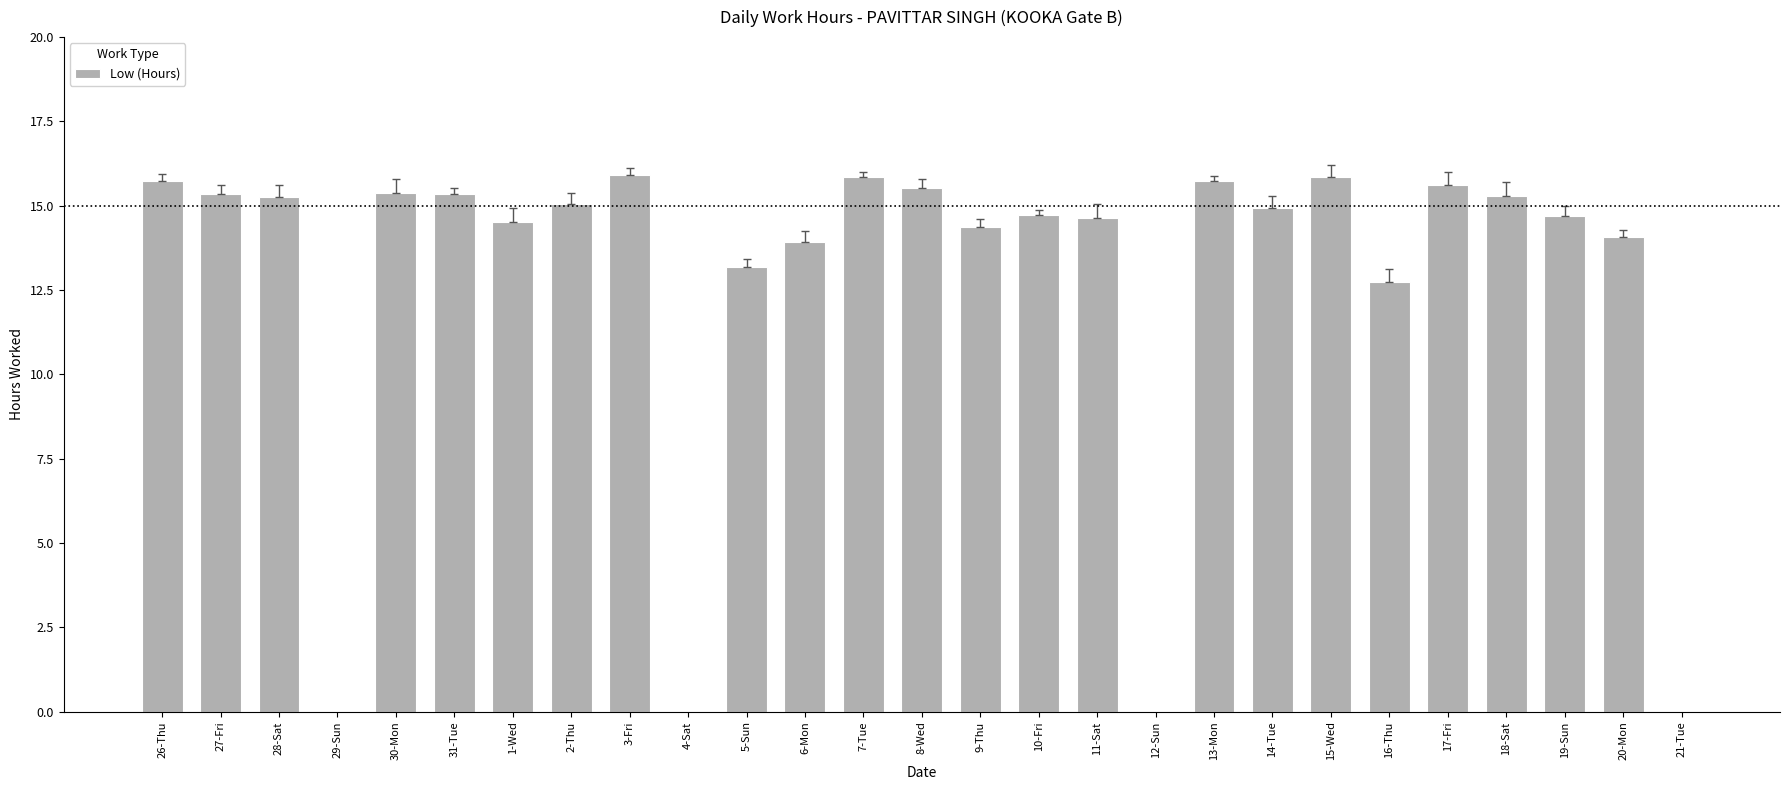

List the labels in order of value, smallest first.

29-Sun, 4-Sat, 12-Sun, 21-Tue, 16-Thu, 5-Sun, 6-Mon, 20-Mon, 9-Thu, 1-Wed, 11-Sat, 19-Sun, 10-Fri, 14-Tue, 2-Thu, 28-Sat, 18-Sat, 27-Fri, 31-Tue, 30-Mon, 8-Wed, 17-Fri, 26-Thu, 13-Mon, 7-Tue, 15-Wed, 3-Fri